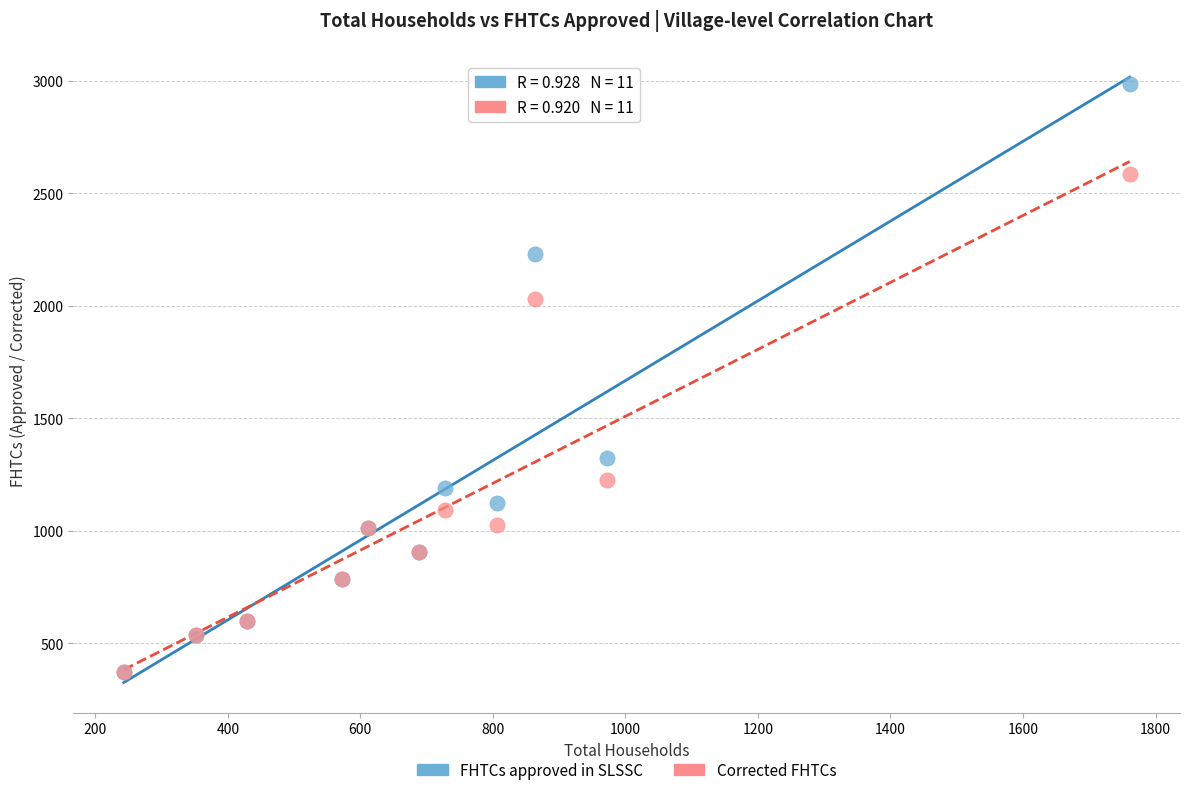

In the Corrected FHTCs series, what Y value is closest to 1480?

1225